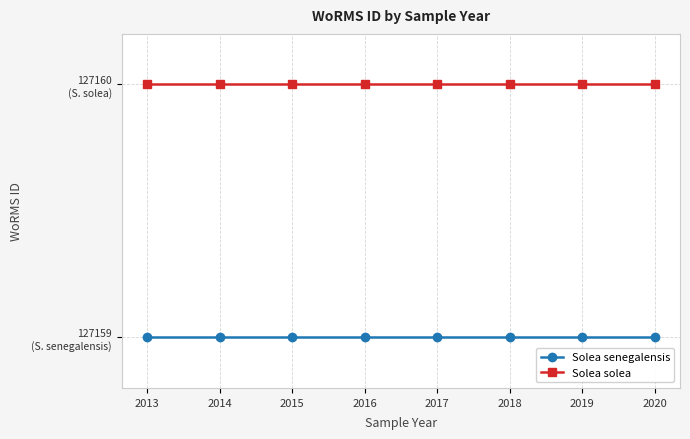

True or false: Solea solea and Solea senegalensis intersect in this chart.

False